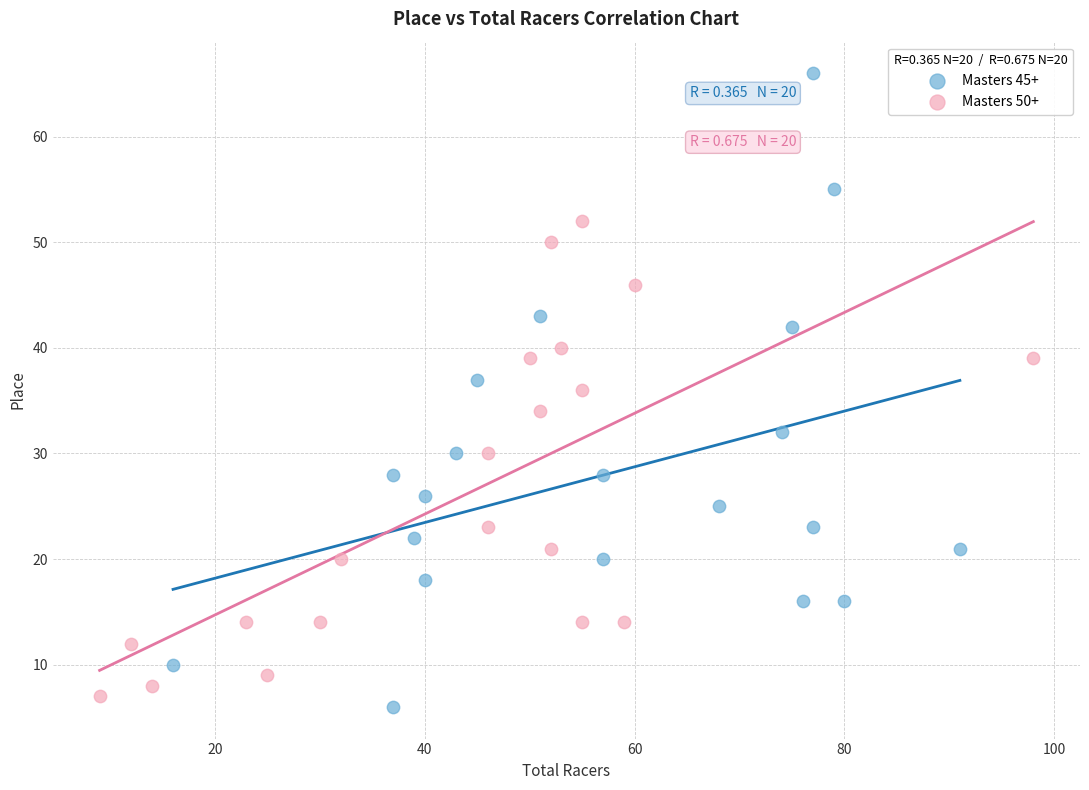

Which series has the widest spread of Y values?

Masters 45+